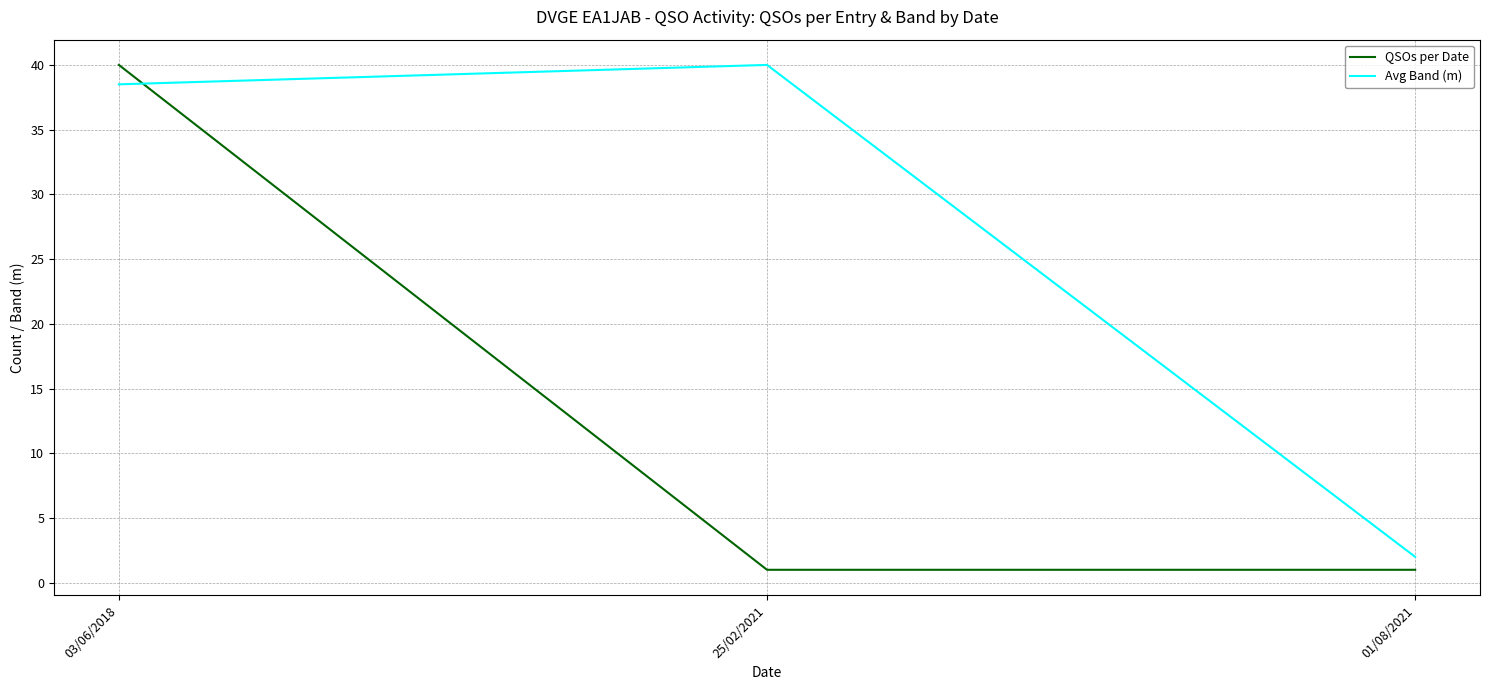

List the series in order of their overall mean, lowest first.

QSOs per Date, Avg Band (m)